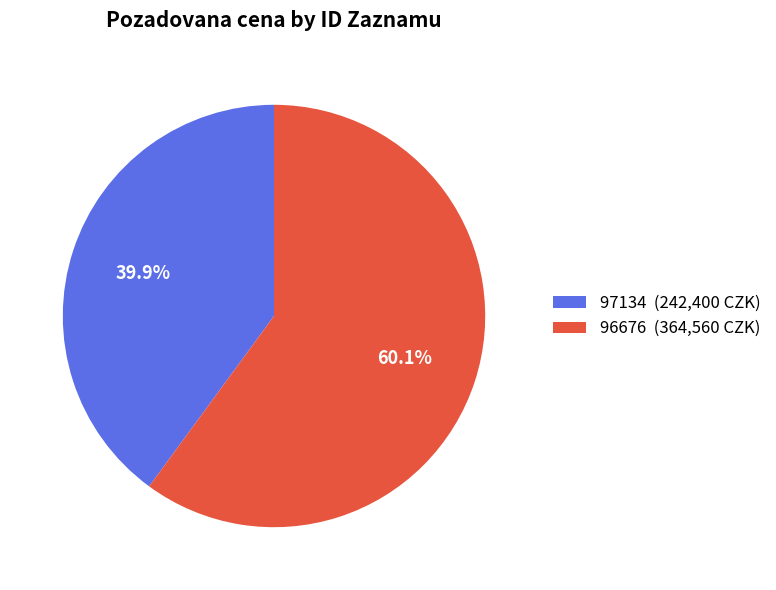

How many slices are in this pie chart?

2